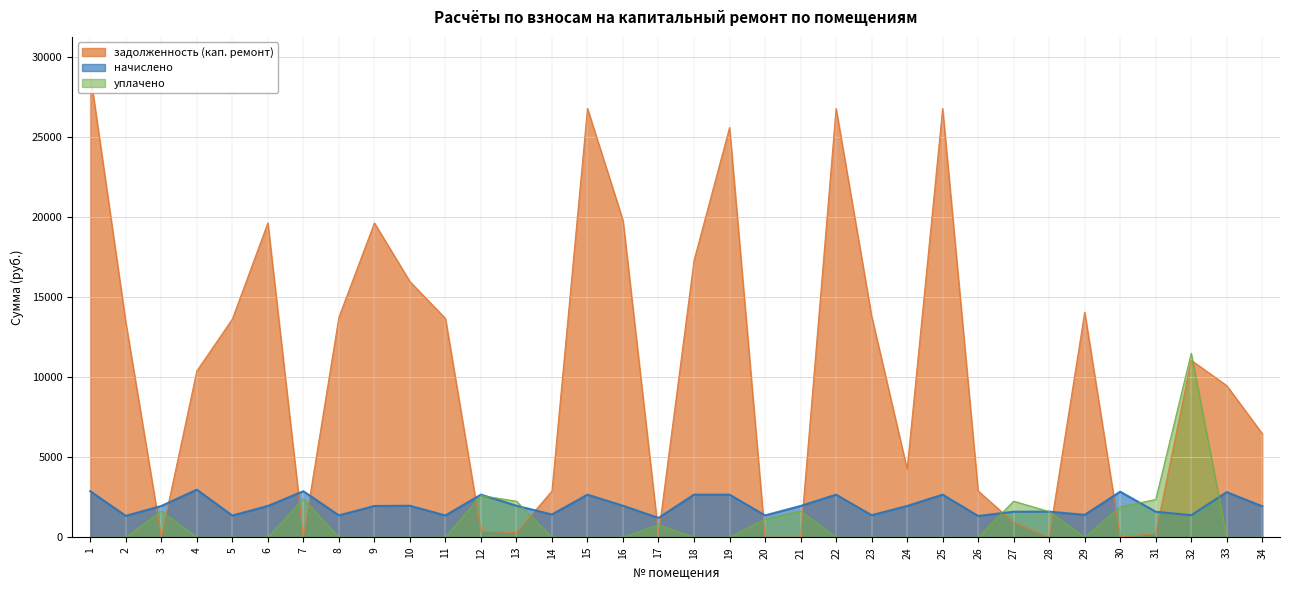

Count the number of categories in the chart.

34